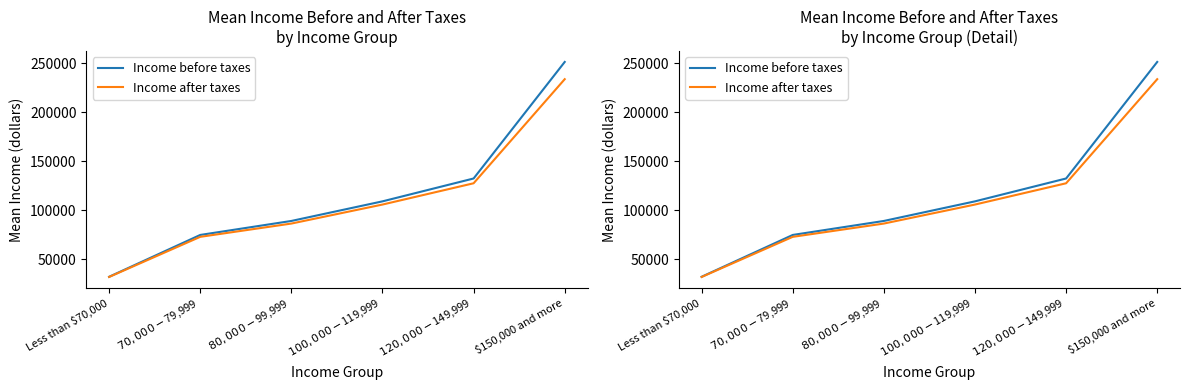

What is the sum of the Income after taxes values at Less than $70,000 and $80,000-$99,999?

118111